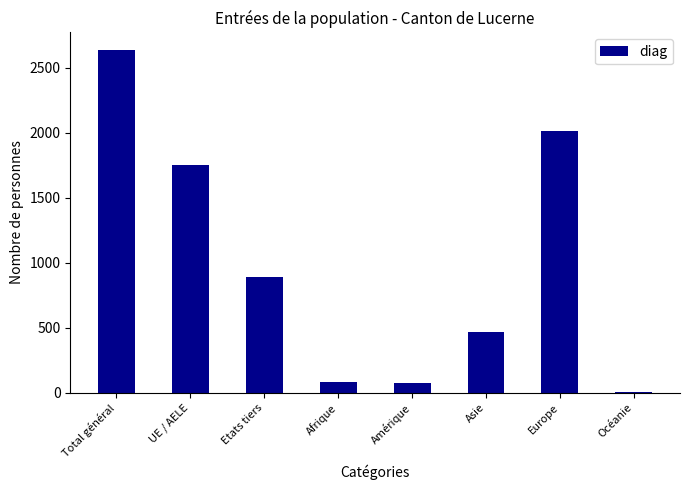

What is the change in value from Total général to UE / AELE?

-891